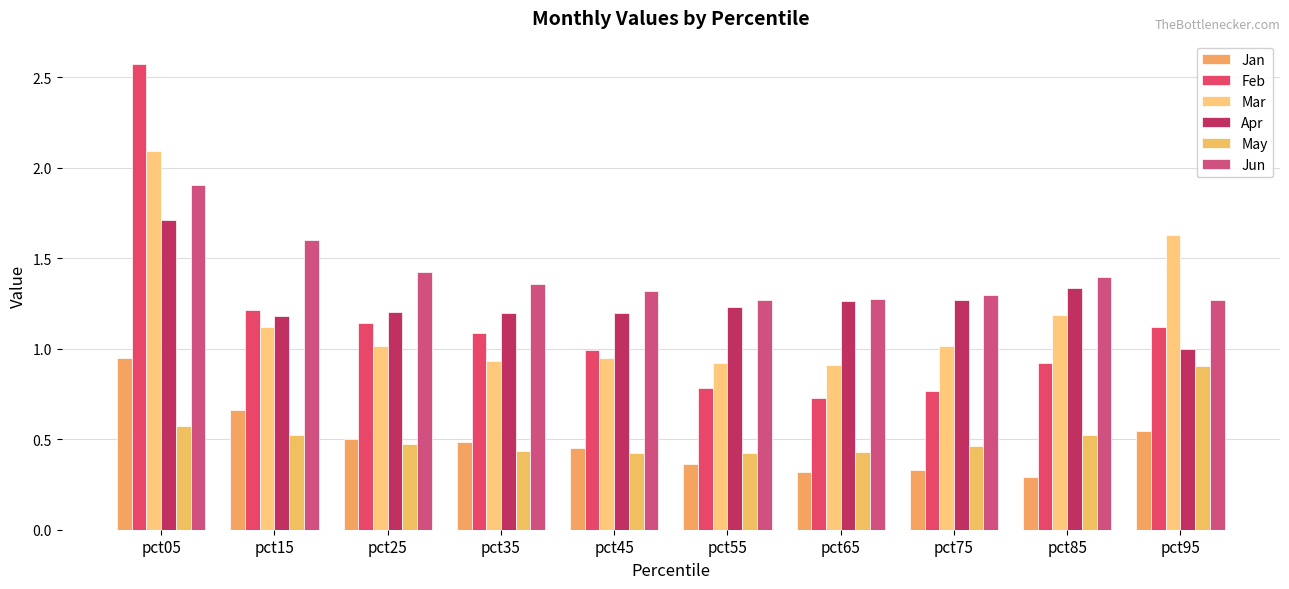

Is the value of Jun at pct95 greater than the value of Feb at pct45?

Yes